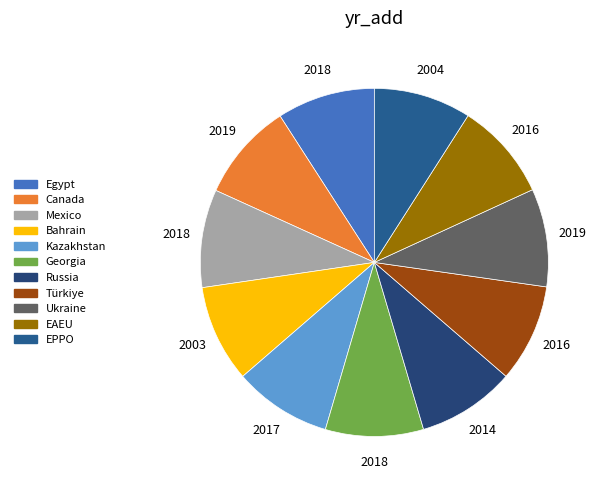

Does Kazakhstan account for over 50% of the chart?

No